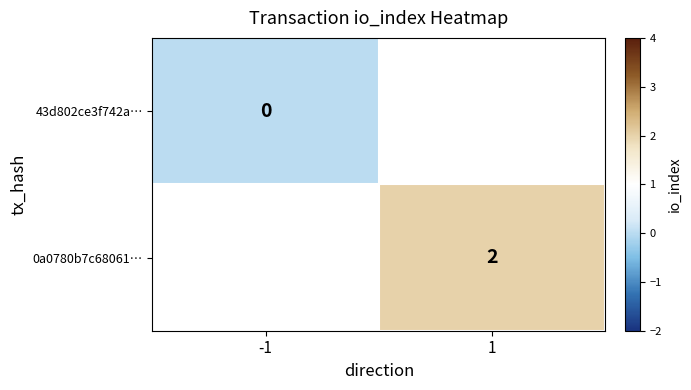

The value of 0a0780b7c68061… at 1 is 1. True or false?

False